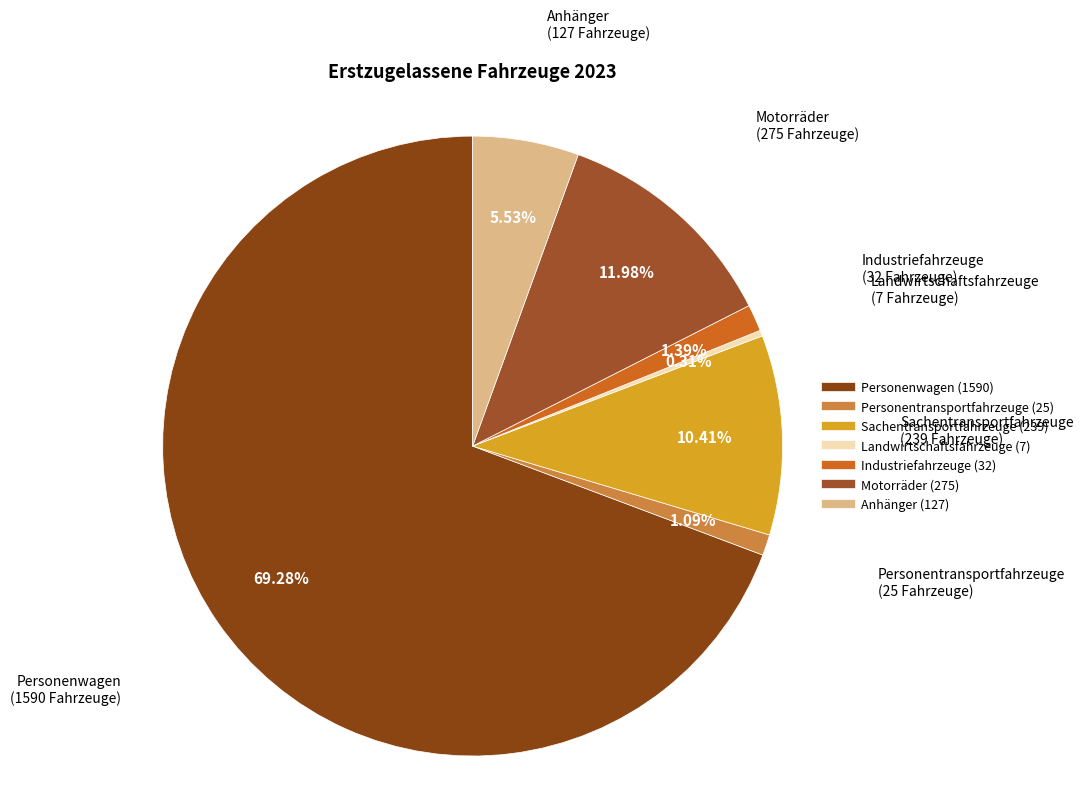

Approximately how many times larger is the value at Sachentransportfahrzeuge compared to Motorräder?

0.9